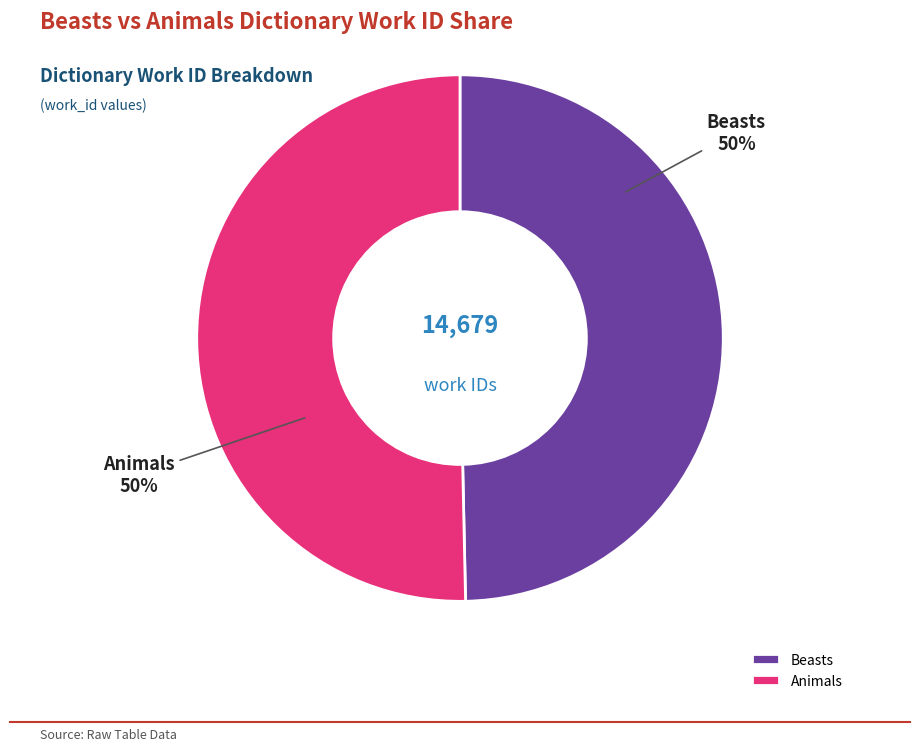

How many segments does this pie chart have?

2